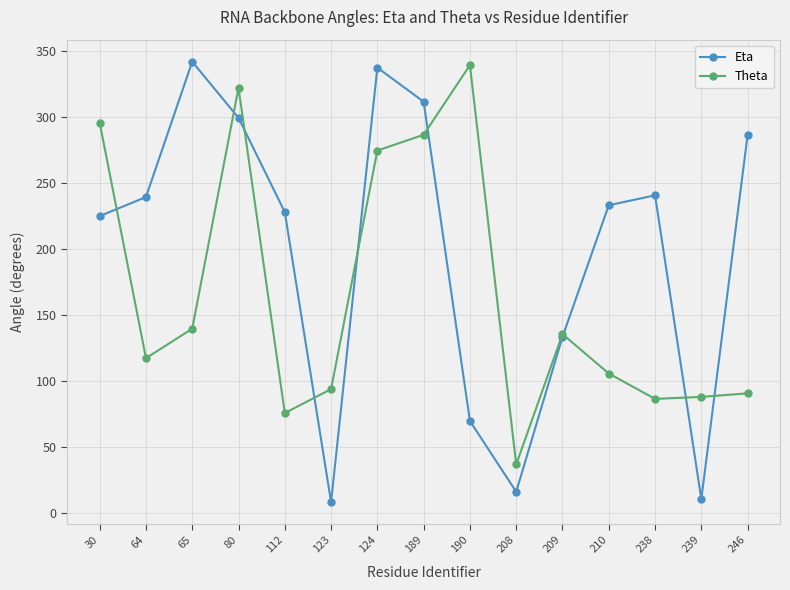

What is the total value across all series at 123?

102.7